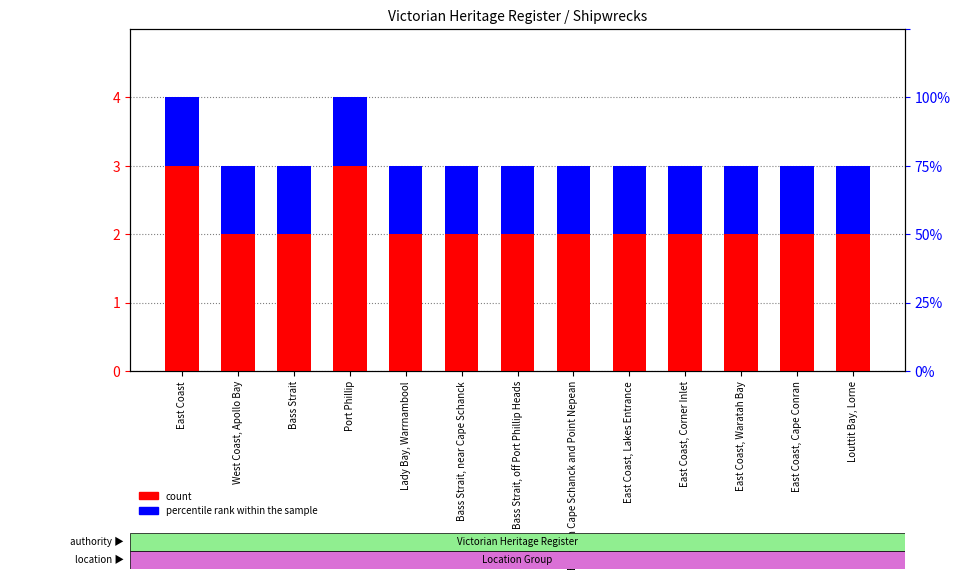

At which category does the chart reach its peak across all series?

East Coast